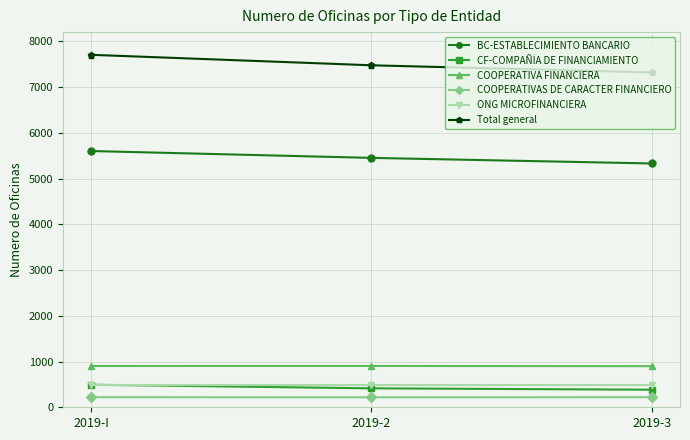

What is the label of the 2nd point from the left?

2019-2